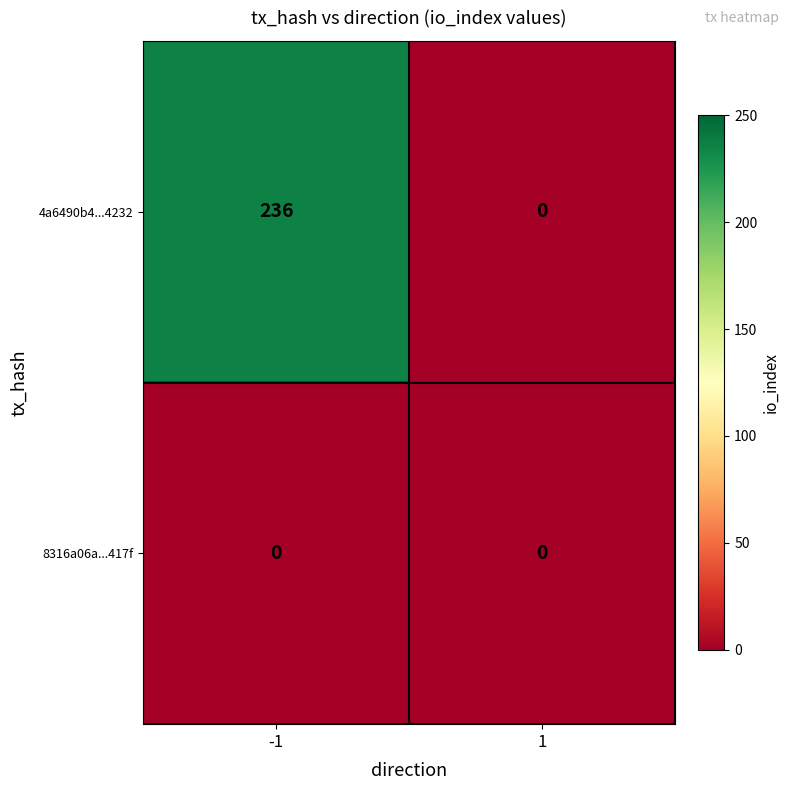

Rank the series by their maximum value, from highest to lowest.

4a6490b4...4232, 8316a06a...417f